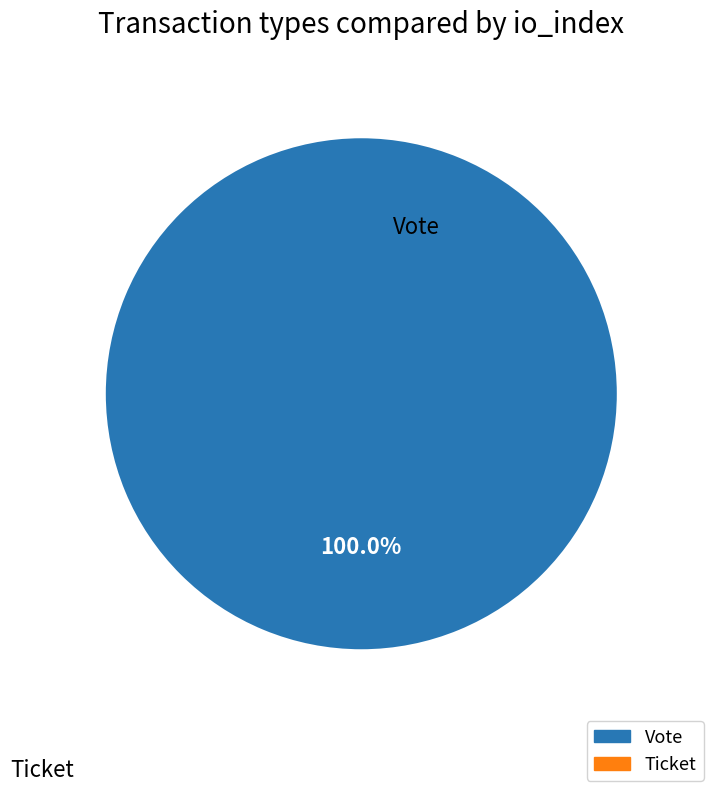

True or false: Vote accounts for 88% of the total.

False